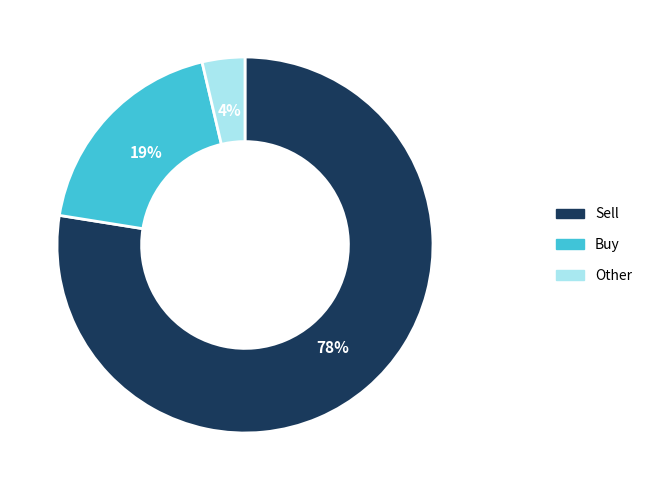

Is there any slice that represents more than half of the pie?

Yes